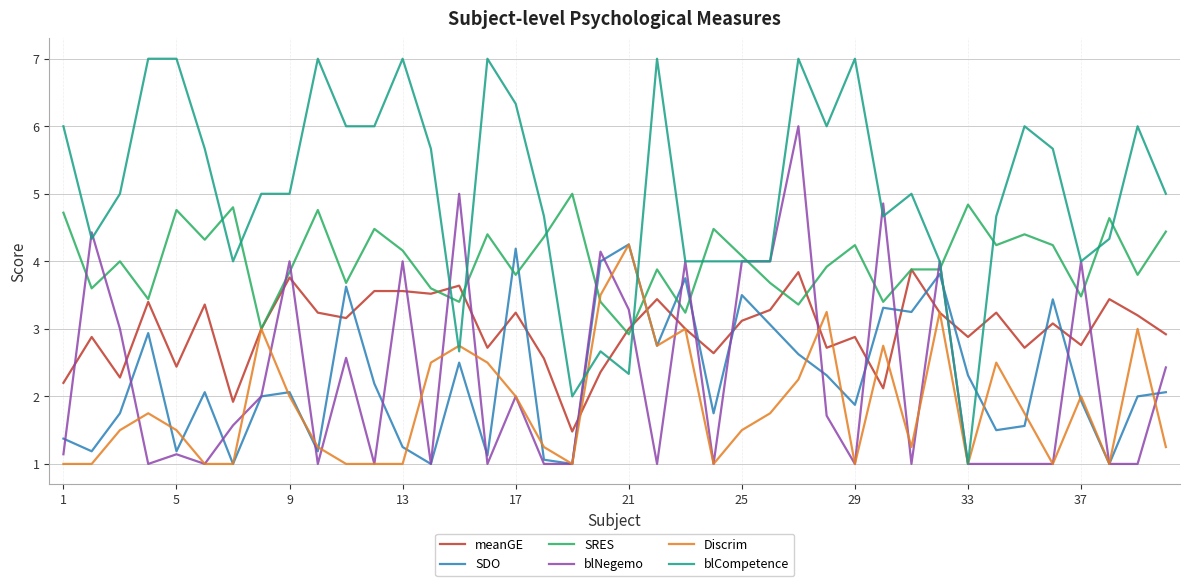

Which series has the largest total across all categories?

blCompetence